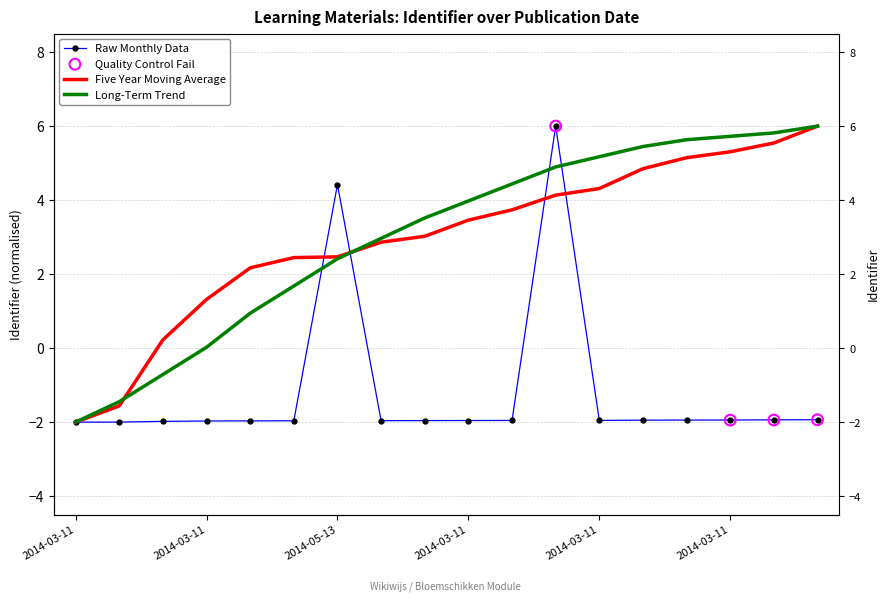

At how many categories does at least one series exceed 3?

11